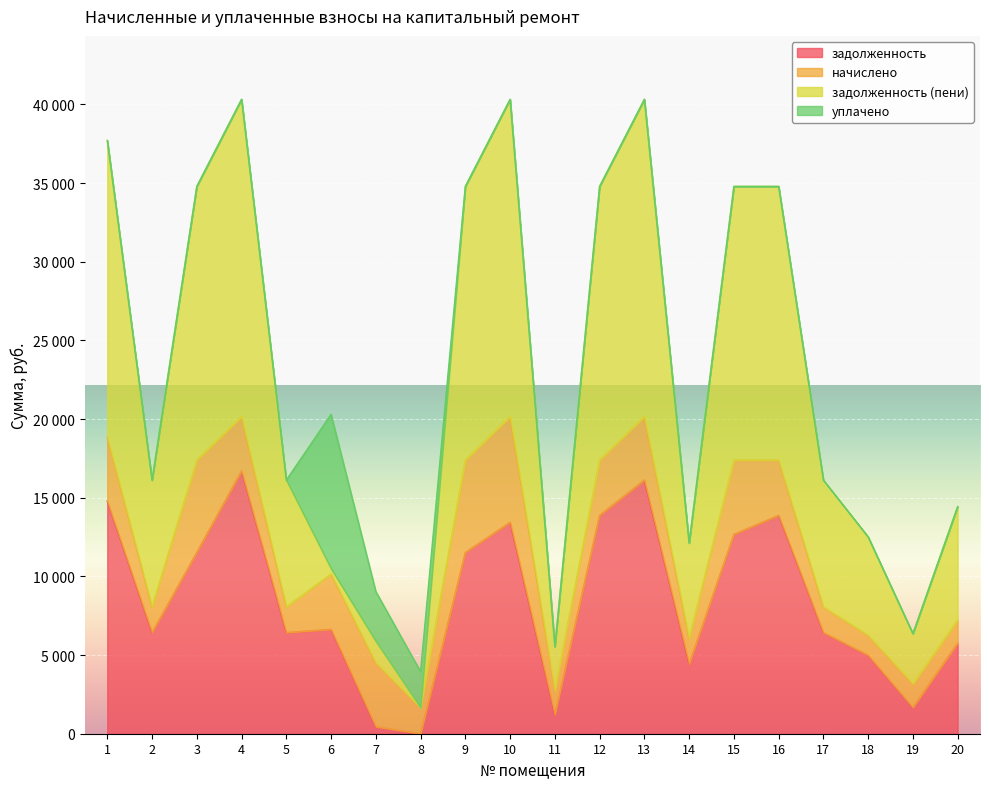

What is the difference between the highest and lowest values at 3?

23270.8